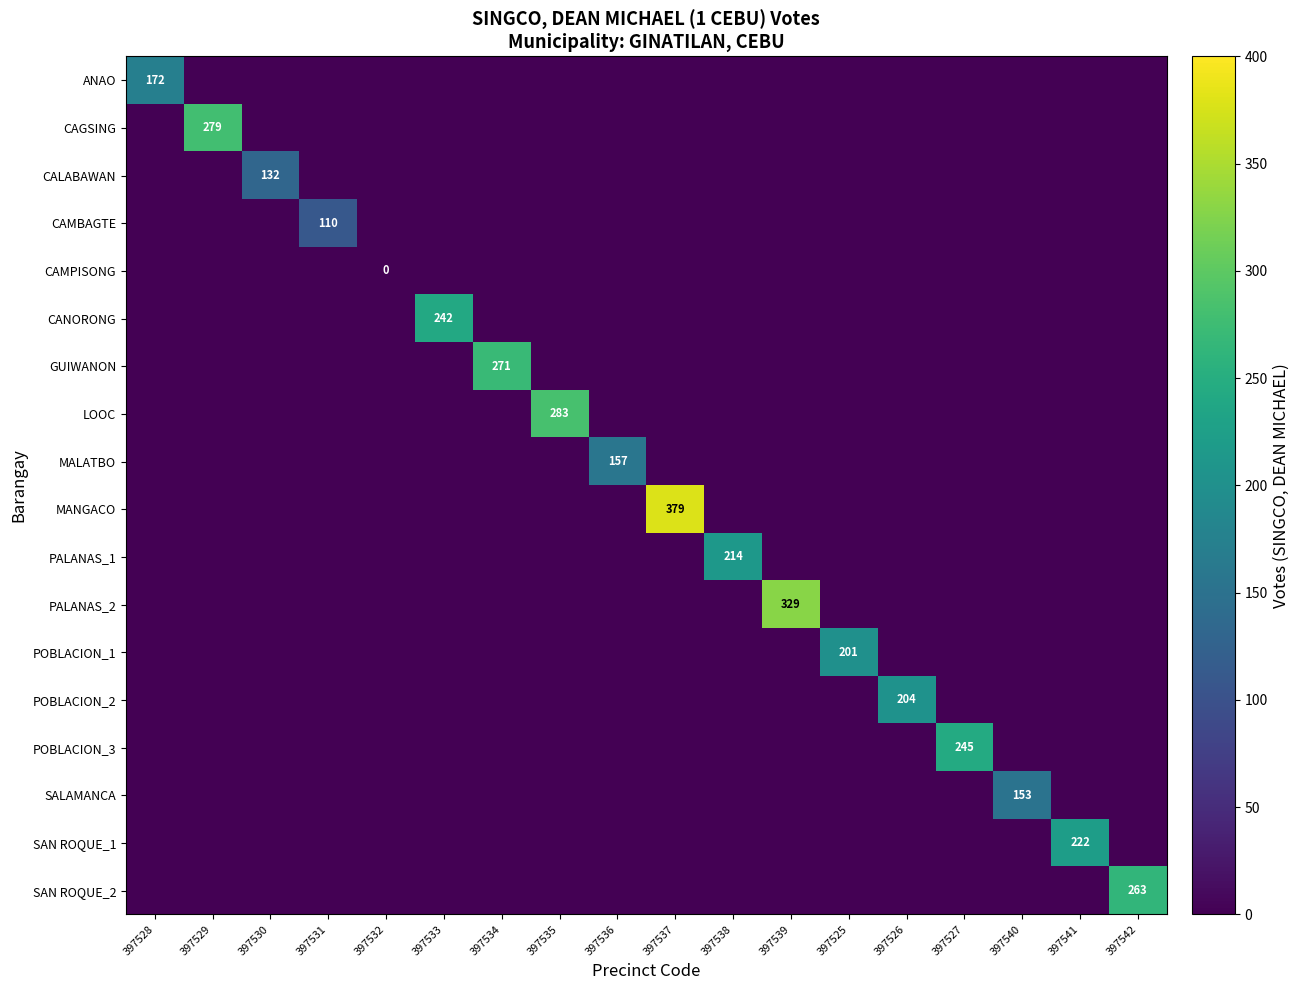

Rank the series at 397539 from lowest to highest value.

ANAO, CAGSING, CALABAWAN, CAMBAGTE, CAMPISONG, CANORONG, GUIWANON, LOOC, MALATBO, MANGACO, PALANAS_1, POBLACION_1, POBLACION_2, POBLACION_3, SALAMANCA, SAN ROQUE_1, SAN ROQUE_2, PALANAS_2